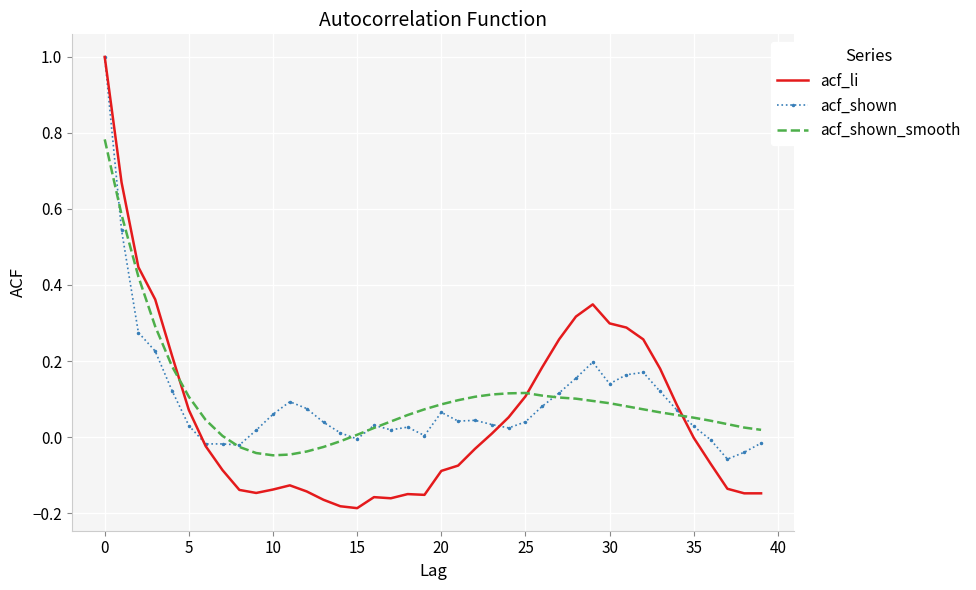

How many categories are shown in the chart?

40